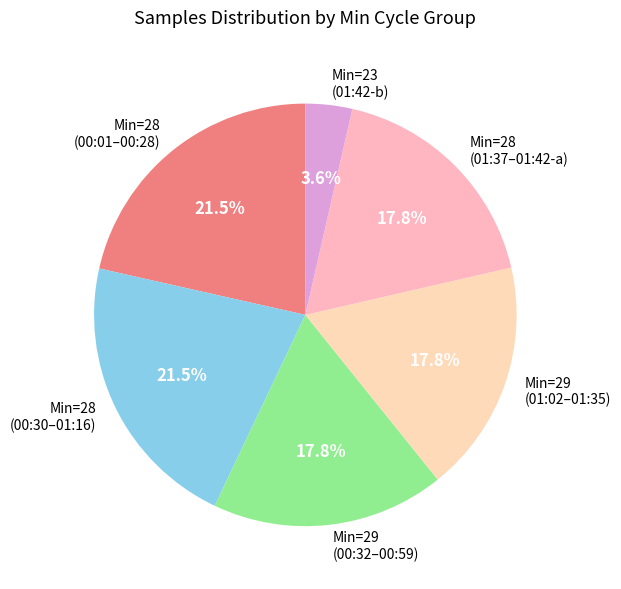

Approximately how many times larger is the value at Min=28 (00:30–01:16) compared to Min=29 (01:02–01:35)?

1.2